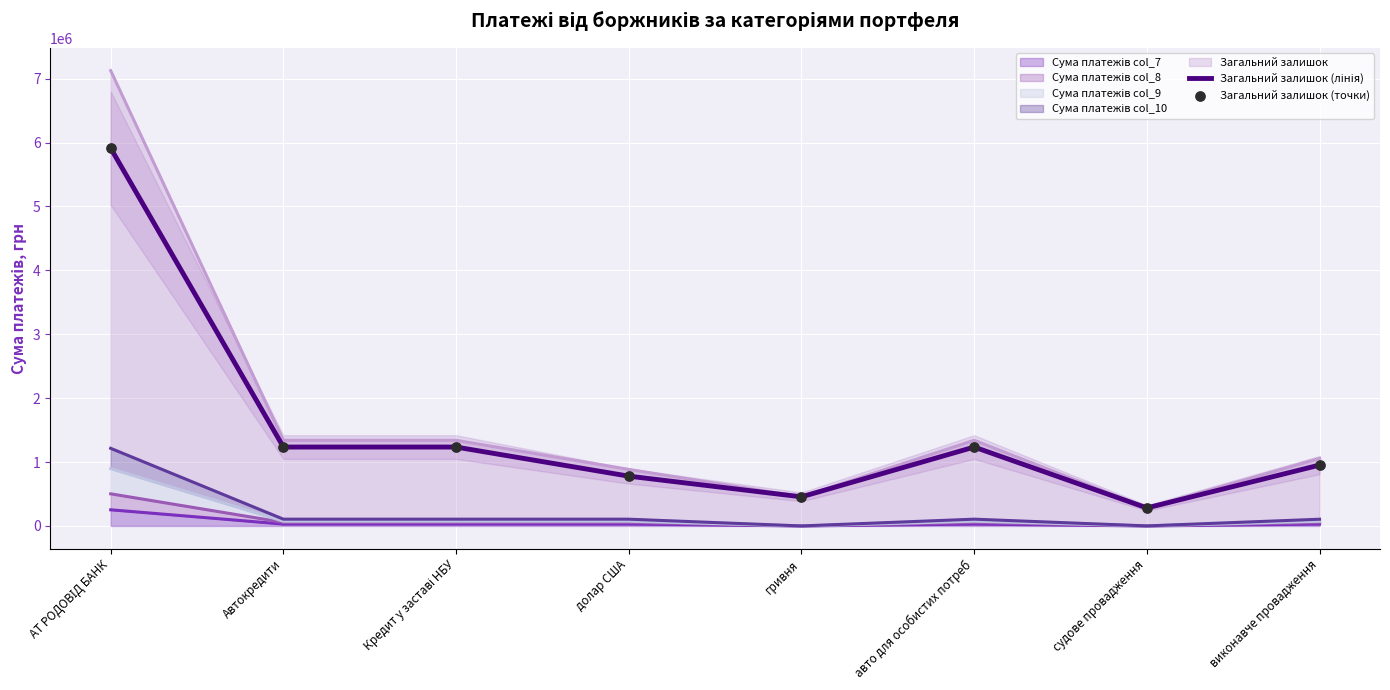

Which series has the largest Y range (max minus min)?

Загальний залишок (лінія)